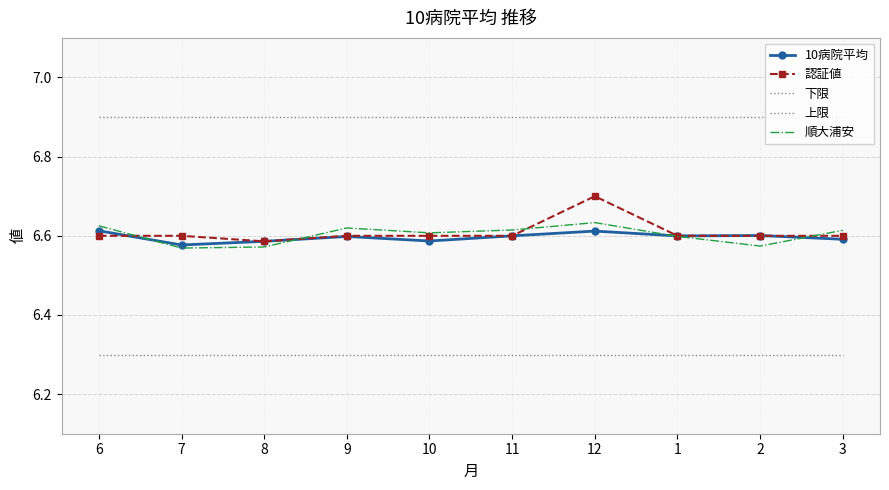

Where do 10病院平均 and 認証値 first cross each other?

6 and 7